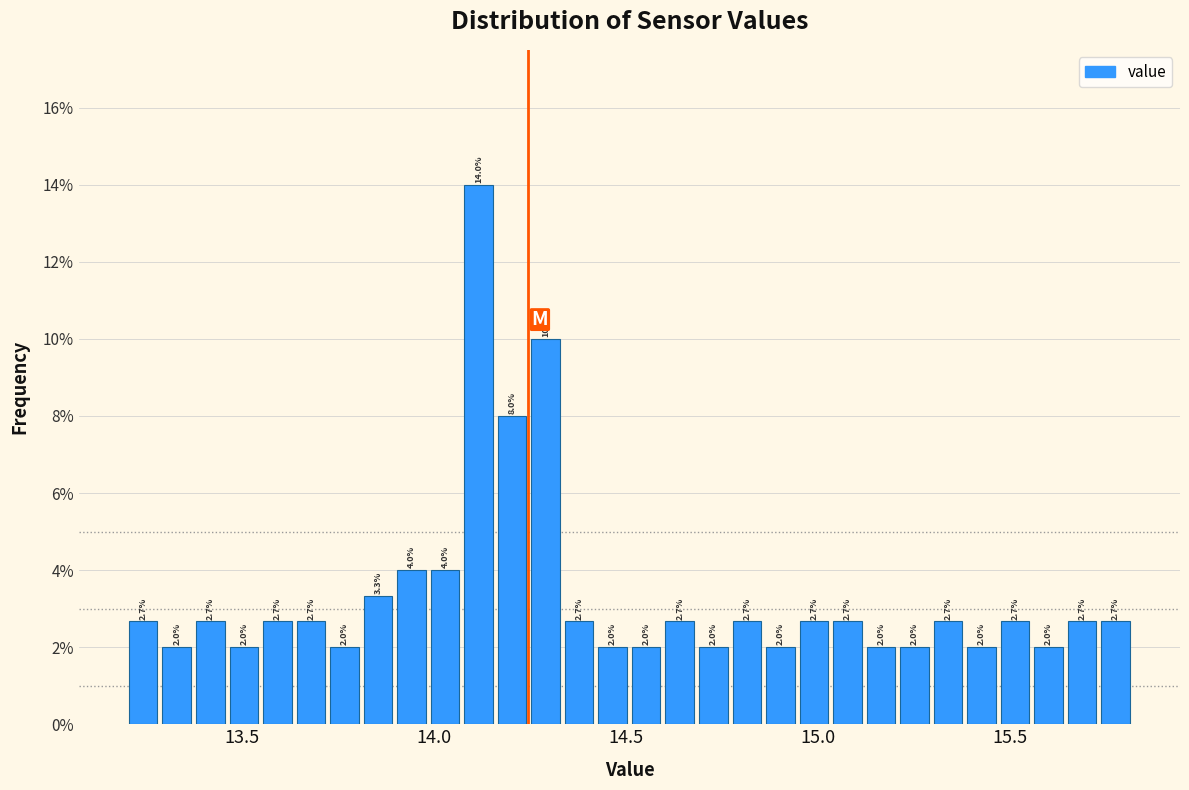

Read against the x-axis, roughly where is the centre of the tallest bar?

14.10